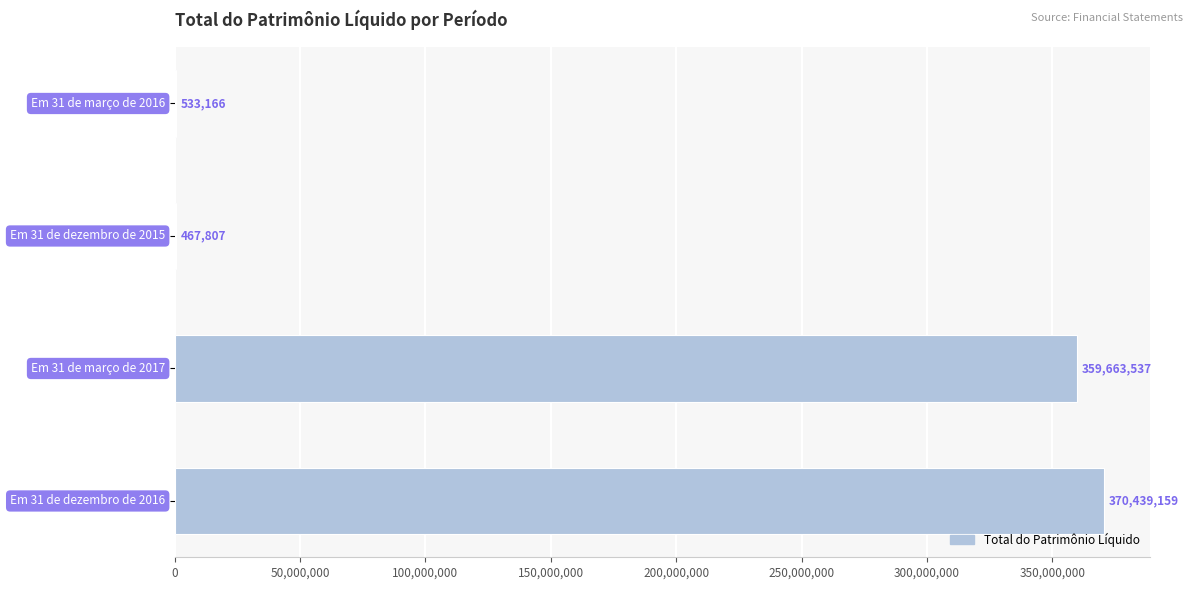

Are the bars horizontal?

Yes